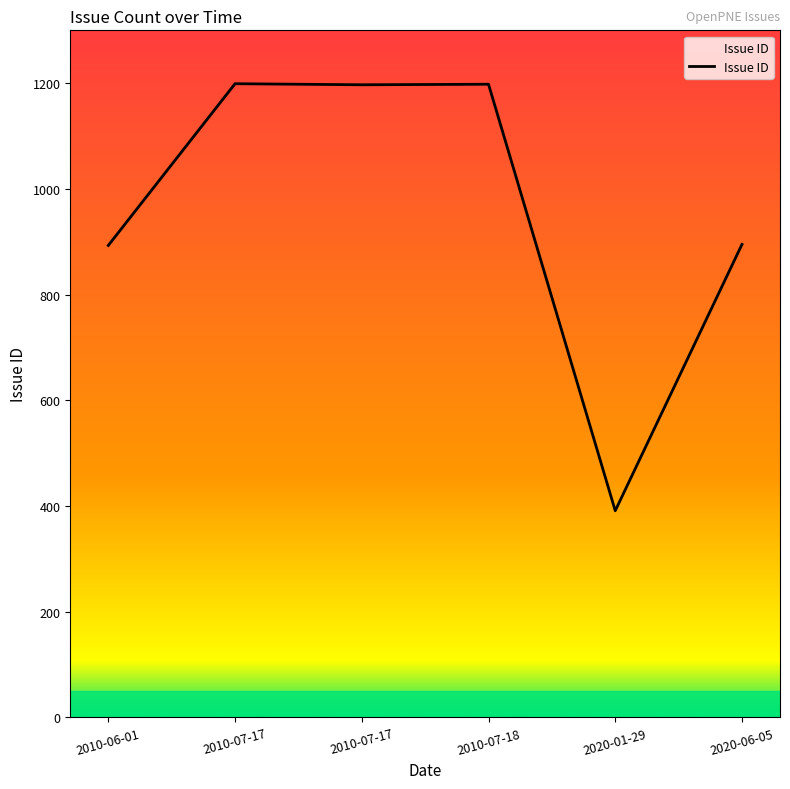

Rank the categories by value from lowest to highest.

2020-01-29, 2010-06-01, 2020-06-05, 2010-07-17, 2010-07-18, 2010-07-17